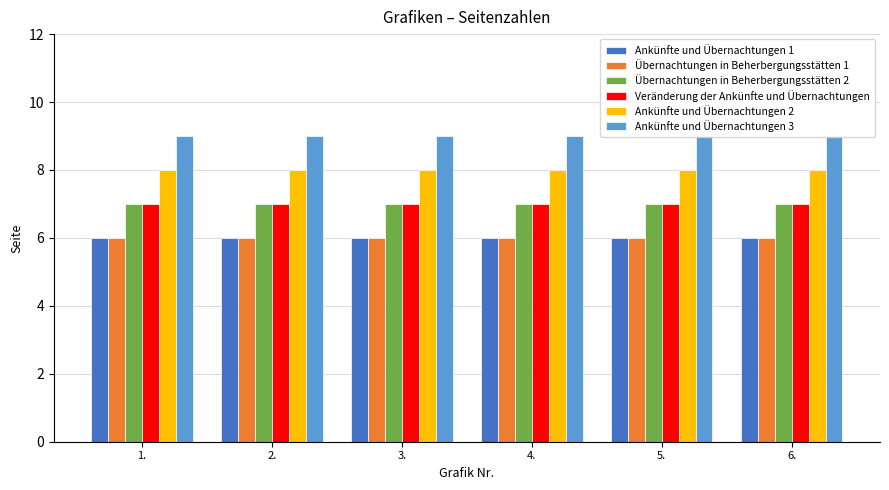

The Übernachtungen in Beherbergungsstätten 1 series shows 6 at 1.. True or false?

True